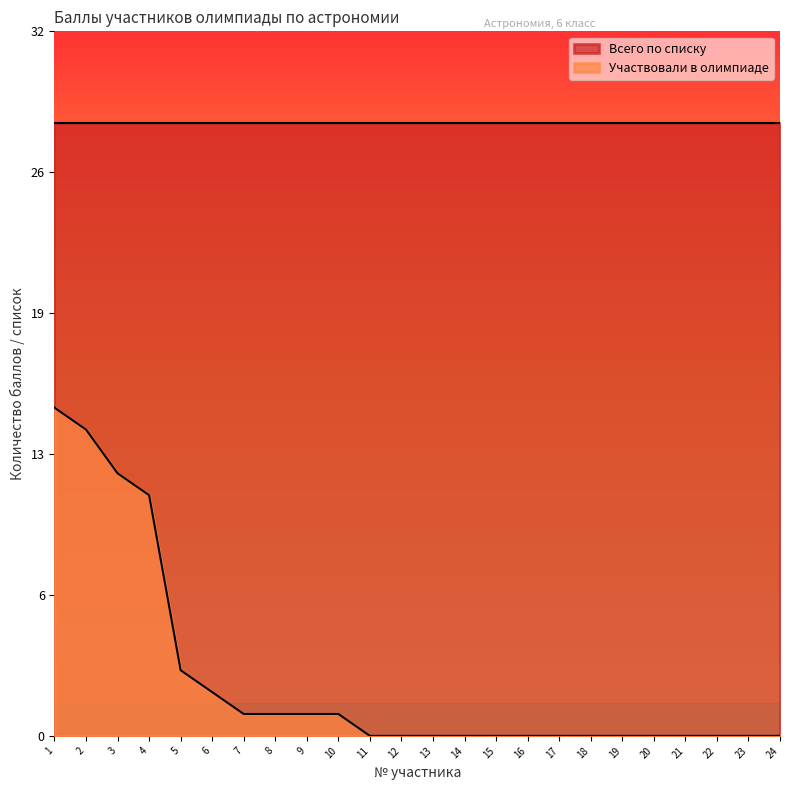

Rank the categories by value from lowest to highest.

11, 12, 13, 14, 15, 16, 17, 18, 19, 20, 21, 22, 23, 24, 7, 8, 9, 10, 6, 5, 4, 3, 2, 1